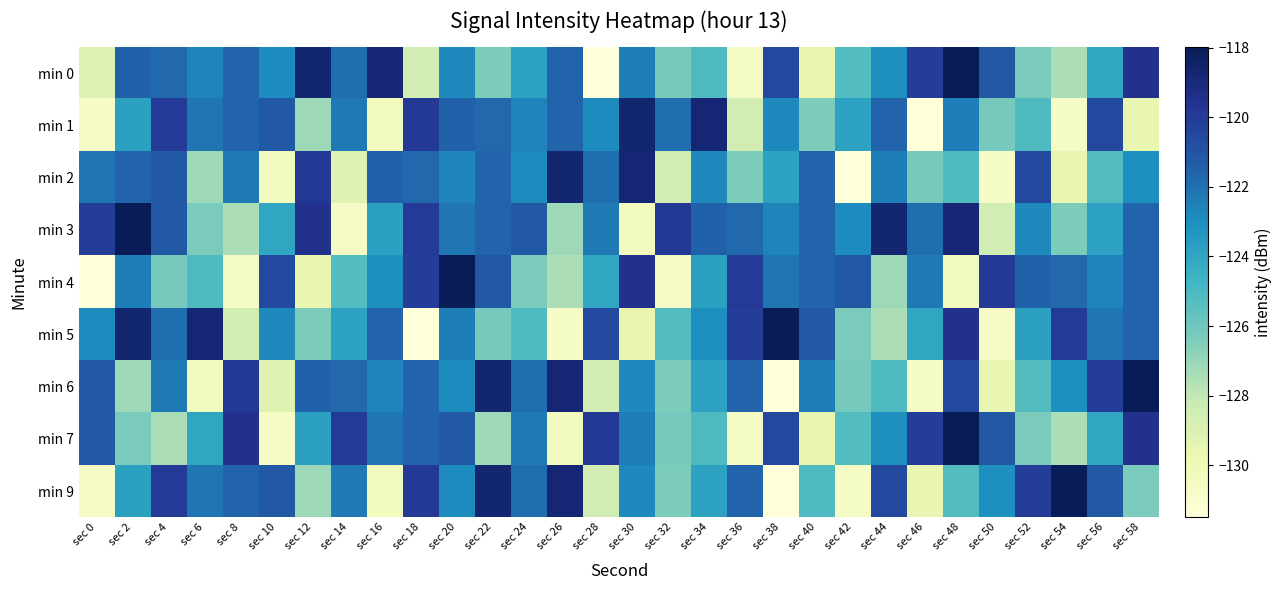

Between sec 10 and sec 16, which series saw the biggest shift?

min 1